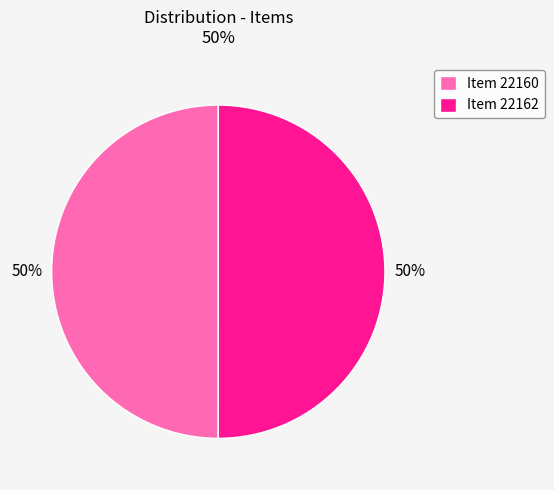

Is the sum of Item 22162 and Item 22160 greater than half?

Yes